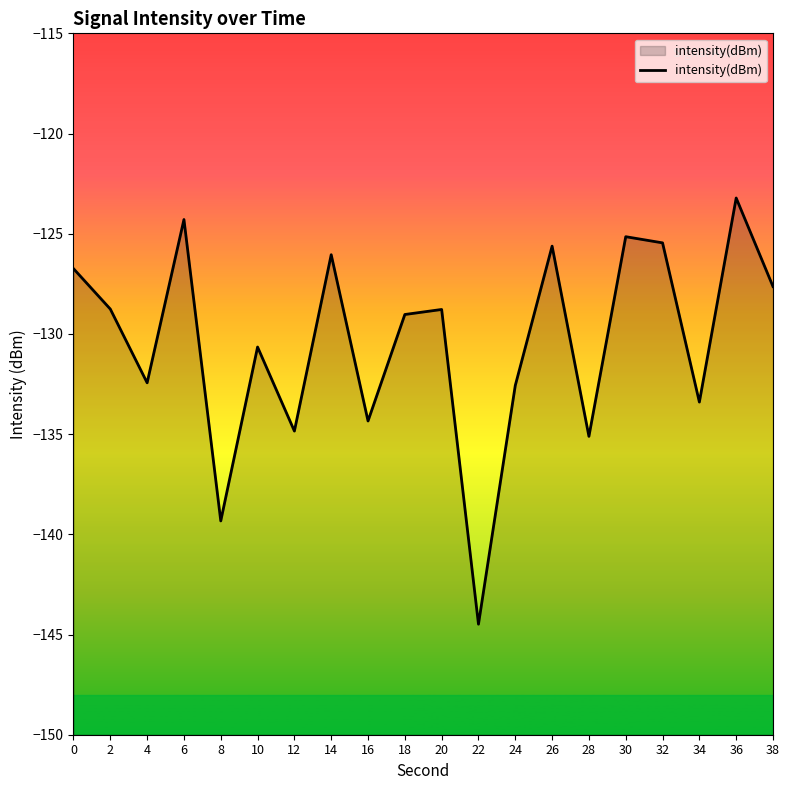

Between 30 and 16, which is larger?

30